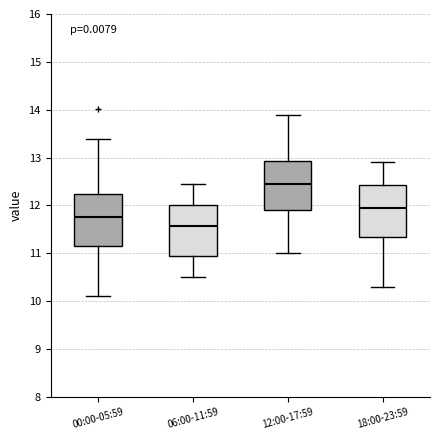

Which box has the highest median line?

12:00-17:59